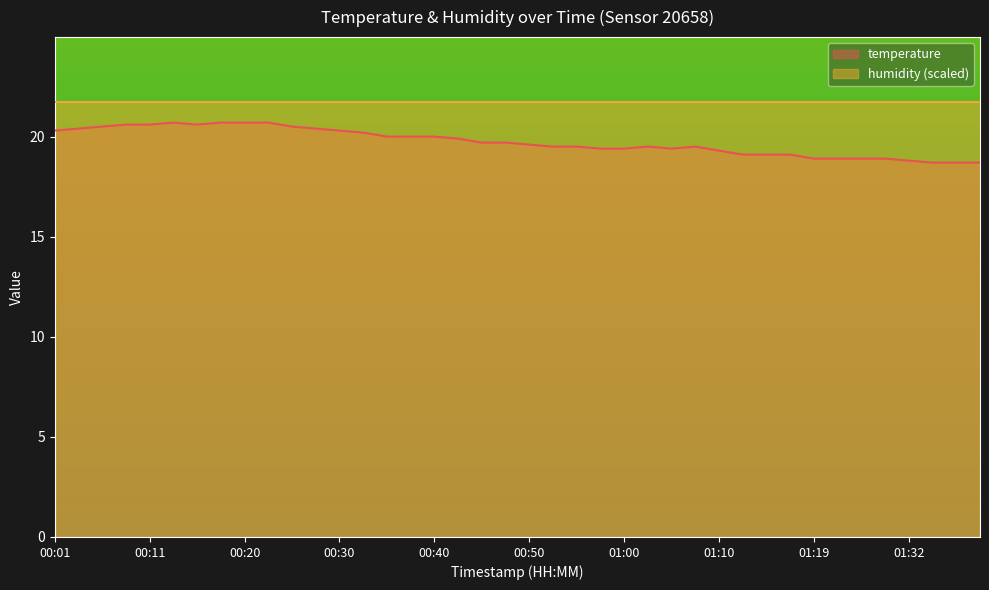

What is the change in value from 00:01 to 00:45?

-0.6